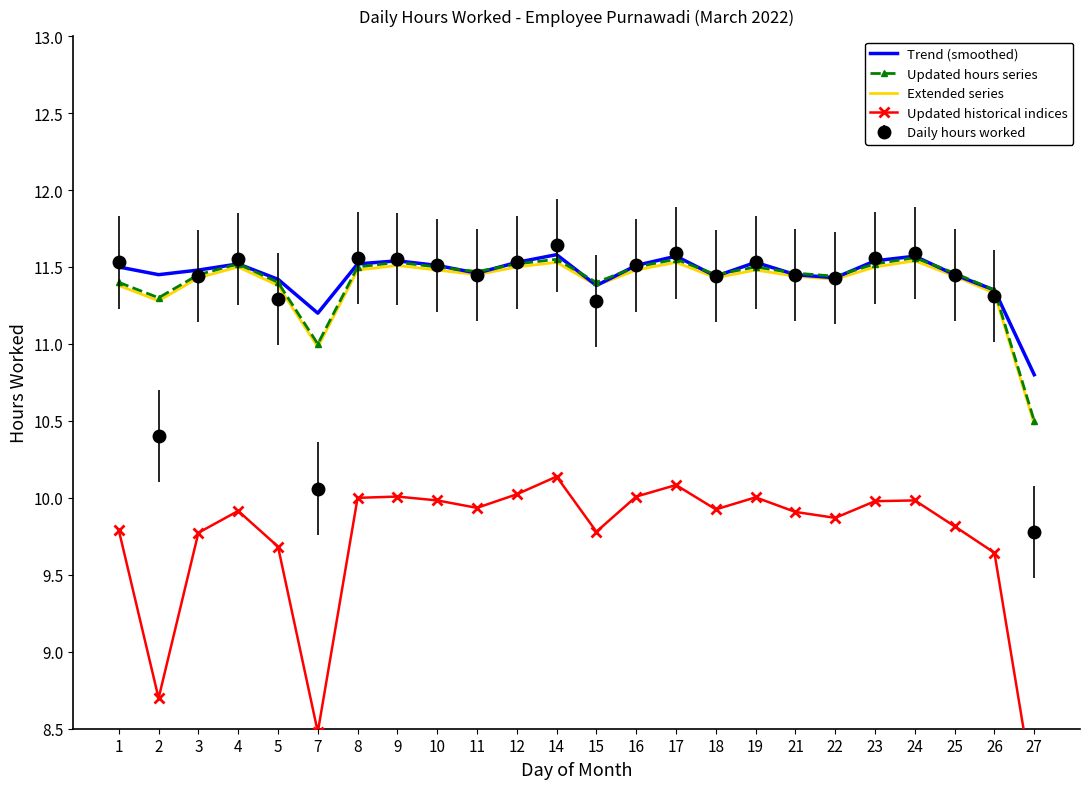

Reading left to right, extract all data points from this chart.

Trend (smoothed): 1=11.5	2=11.4	3=11.5	4=11.5	5=11.4	7=11.2	8=11.5	9=11.5	10=11.5	11=11.5	12=11.5	14=11.6	15=11.4	16=11.5	17=11.6	18=11.4	19=11.5	21=11.4	22=11.4	23=11.5	24=11.6	25=11.4	26=11.3	27=10.8
Updated hours series: 1=11.4	2=11.3	3=11.4	4=11.5	5=11.4	7=11.0	8=11.5	9=11.5	10=11.5	11=11.5	12=11.5	14=11.6	15=11.4	16=11.5	17=11.6	18=11.4	19=11.5	21=11.5	22=11.4	23=11.5	24=11.6	25=11.5	26=11.3	27=10.5
Extended series: 1=11.4	2=11.3	3=11.4	4=11.5	5=11.4	7=11.0	8=11.5	9=11.5	10=11.5	11=11.5	12=11.5	14=11.5	15=11.4	16=11.5	17=11.5	18=11.4	19=11.5	21=11.4	22=11.4	23=11.5	24=11.5	25=11.4	26=11.3	27=10.5
Updated historical indices: 1=9.8	2=8.7	3=9.8	4=9.9	5=9.7	7=8.5	8=10.0	9=10.0	10=10.0	11=9.9	12=10.0	14=10.1	15=9.8	16=10.0	17=10.1	18=9.9	19=10.0	21=9.9	22=9.9	23=10.0	24=10.0	25=9.8	26=9.6	27=8.1